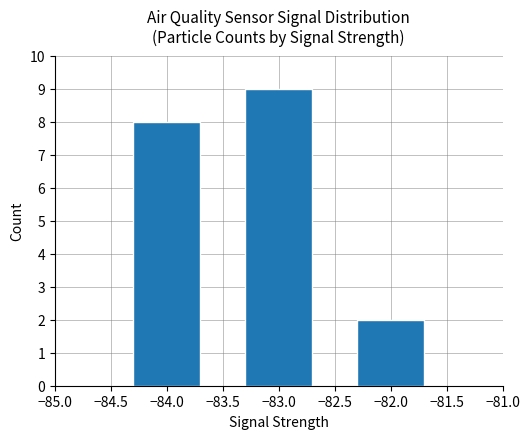

What value does the data have at −83.0?

9